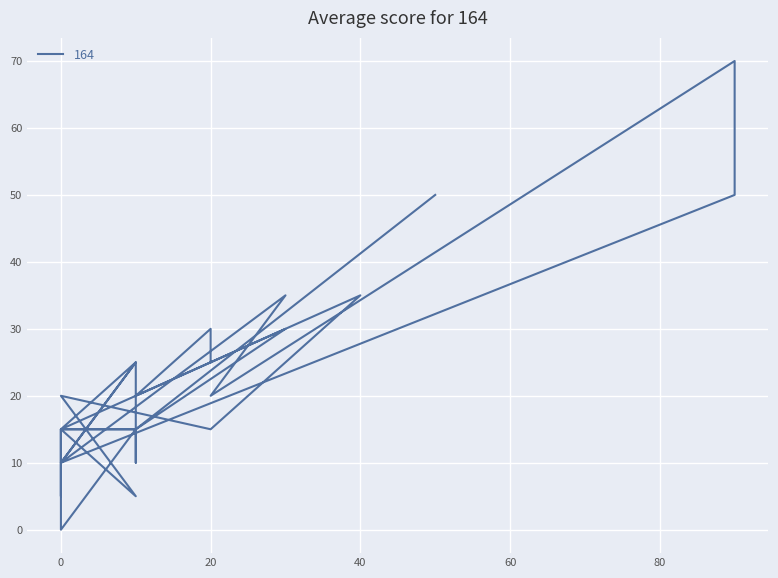

How many points are higher than both their immediate neighbors (excluding endpoints)?

8